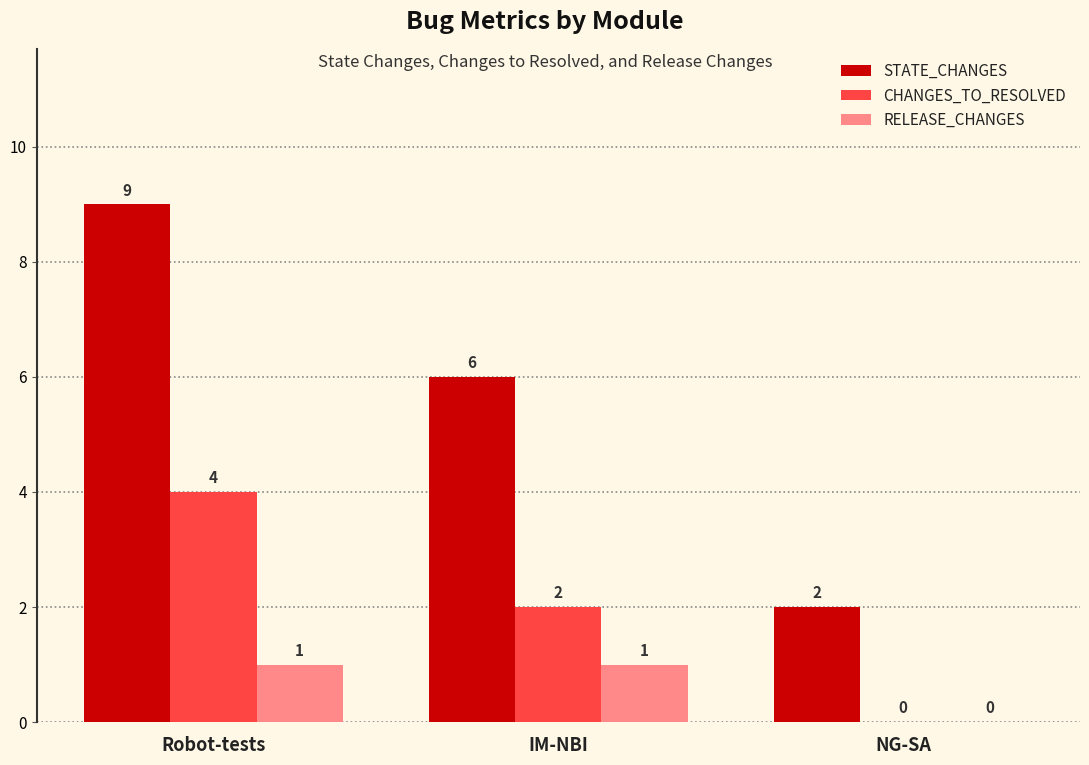

Is it true that RELEASE_CHANGES equals 0 at NG-SA?

True